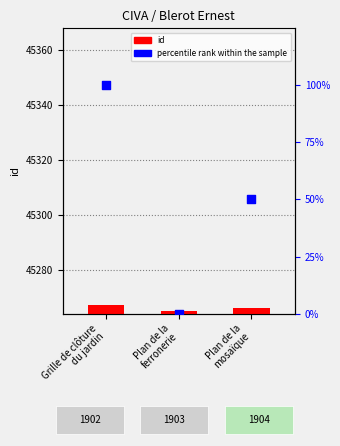

At how many categories does at least one series exceed 30099?

3